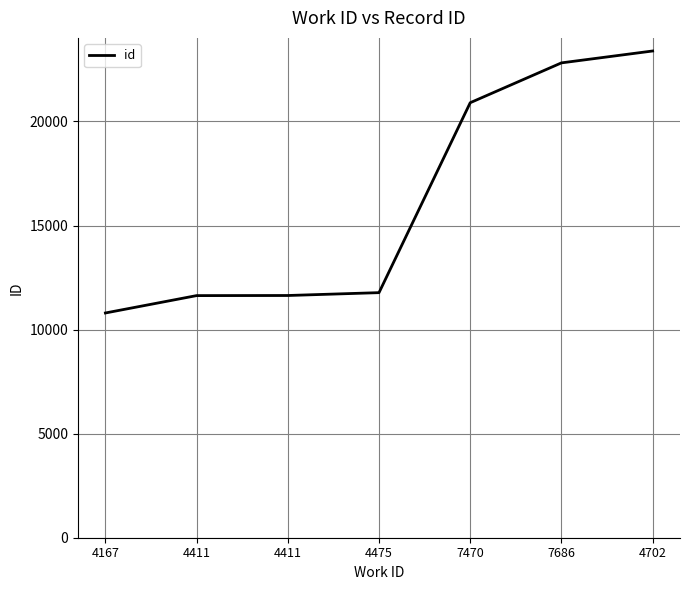

Does the chart have visible grid lines?

Yes